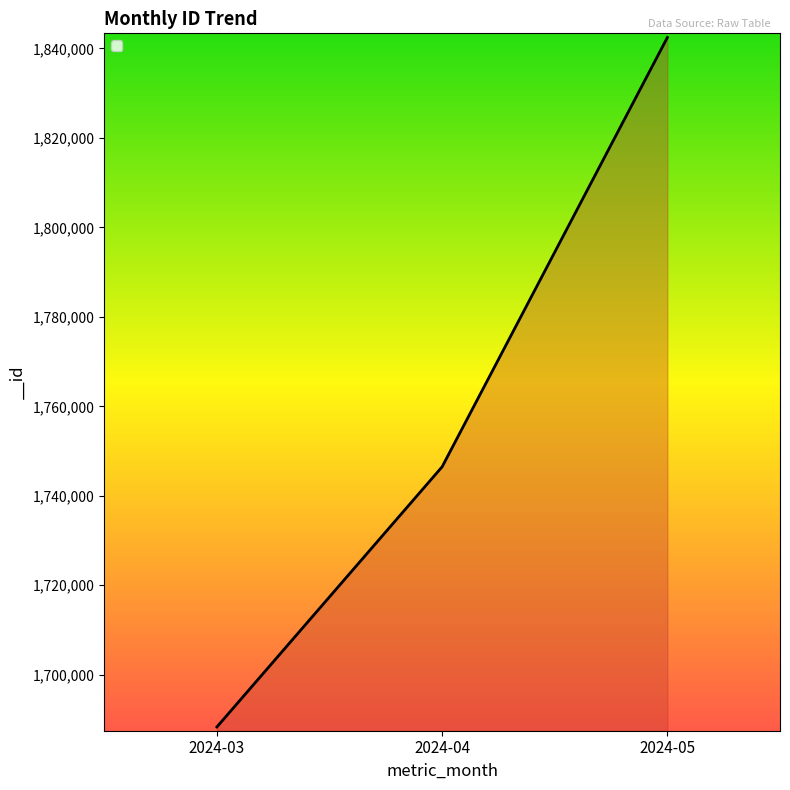

Rank the categories by value from lowest to highest.

2024-03, 2024-04, 2024-05